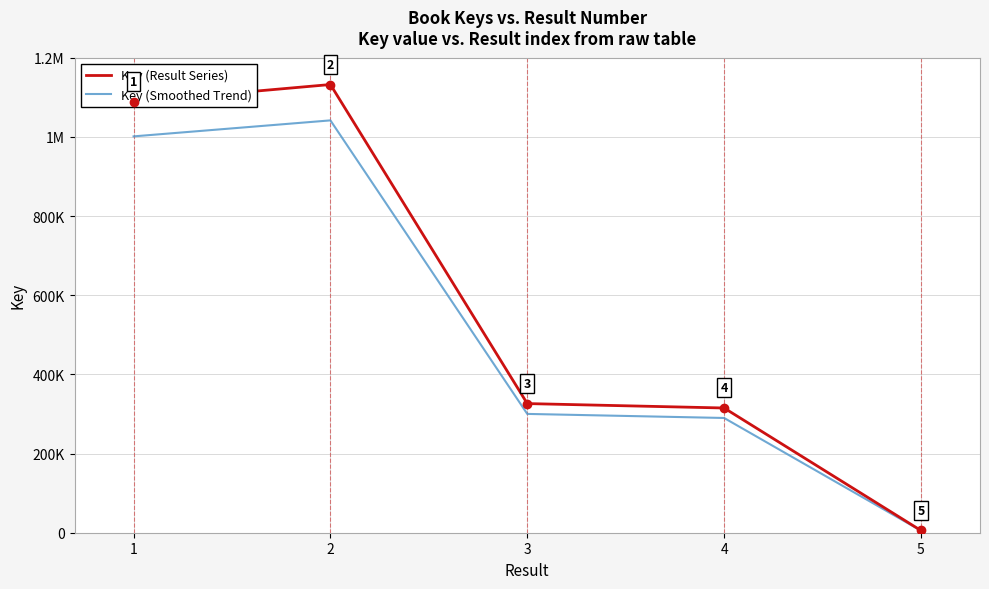

Which series has the widest spread of values?

Key (Result Series)